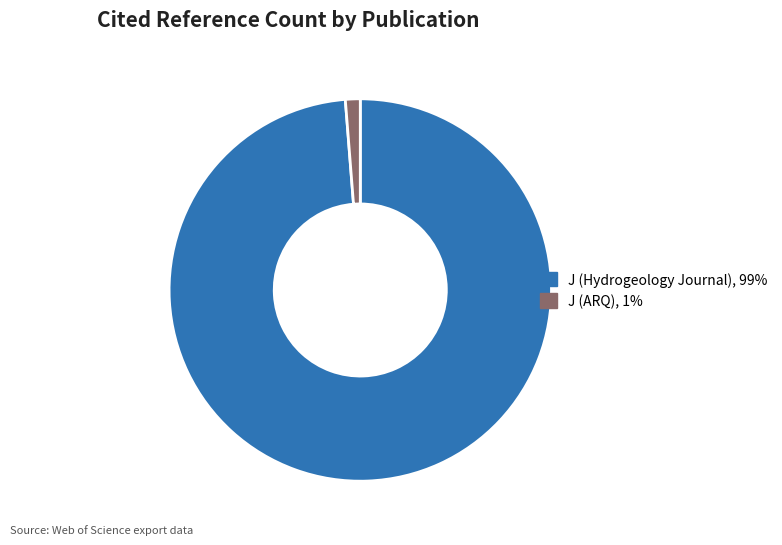

Which slice represents more than half of the pie?

J (Hydrogeology Journal)